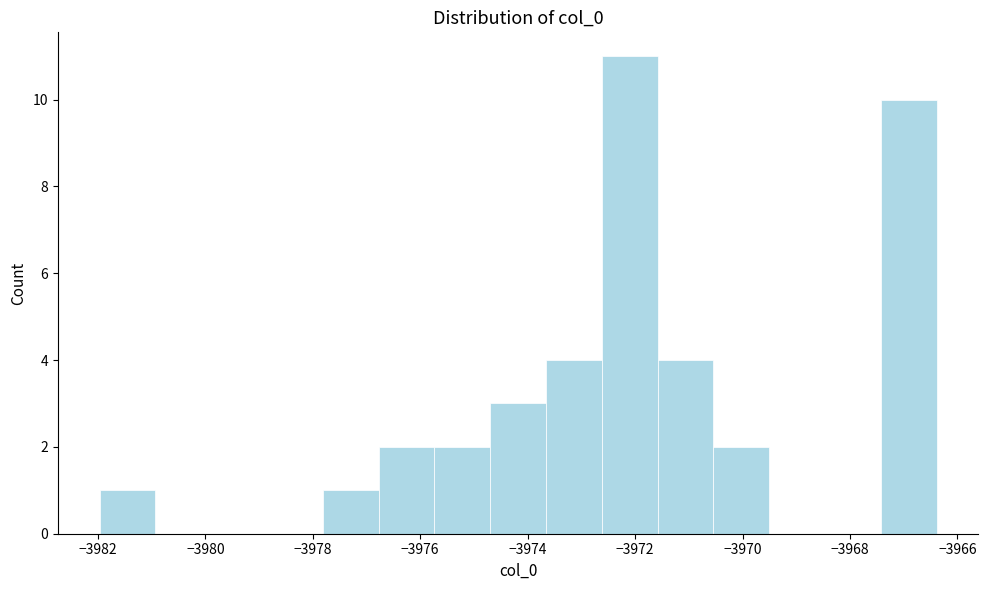

Reading left to right, list every bar in this chart as the range it spans on the x-axis followed by its height. Neither the bar edges nor the heights are printed on the chart, so give them approximately, as read against the axes.

-3982.0 to -3981.0: 1
-3981.0 to -3979.8: 0
-3979.8 to -3978.8: 0
-3978.8 to -3977.8: 0
-3977.8 to -3976.8: 1
-3976.8 to -3975.8: 2
-3975.8 to -3974.6: 2
-3974.6 to -3973.6: 3
-3973.6 to -3972.6: 4
-3972.6 to -3971.6: 11
-3971.6 to -3970.6: 4
-3970.6 to -3969.6: 2
-3969.6 to -3968.4: 0
-3968.4 to -3967.4: 0
-3967.4 to -3966.4: 10